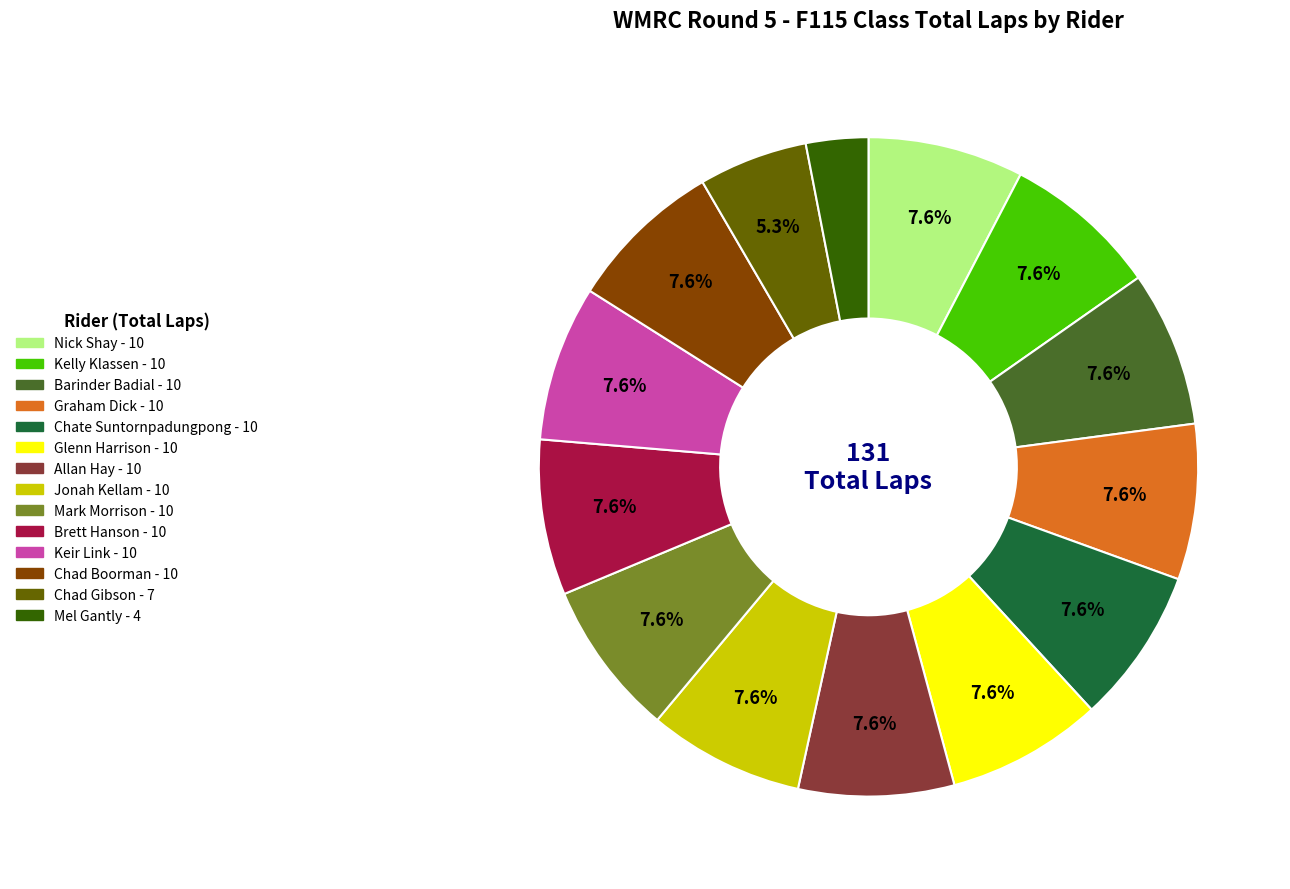

How many segments does this pie chart have?

14